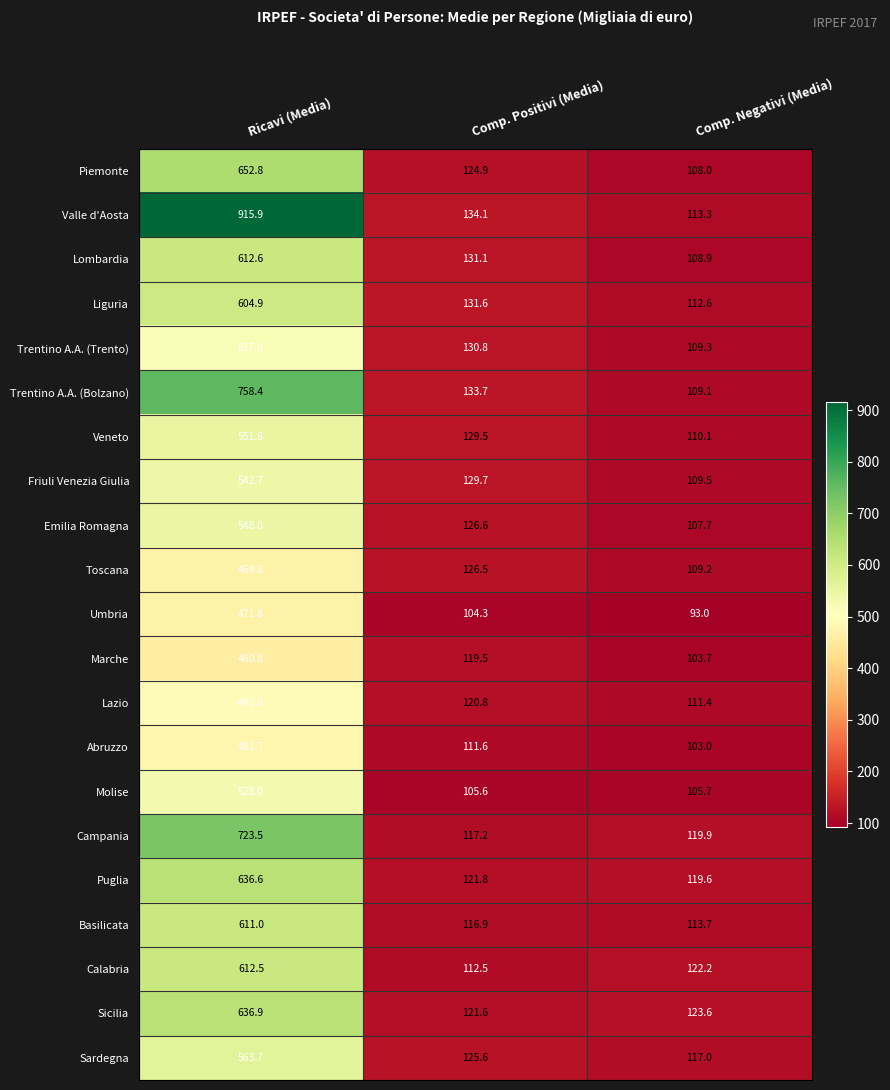

At which label is Sardegna closest to 340?

Comp. Positivi (Media)